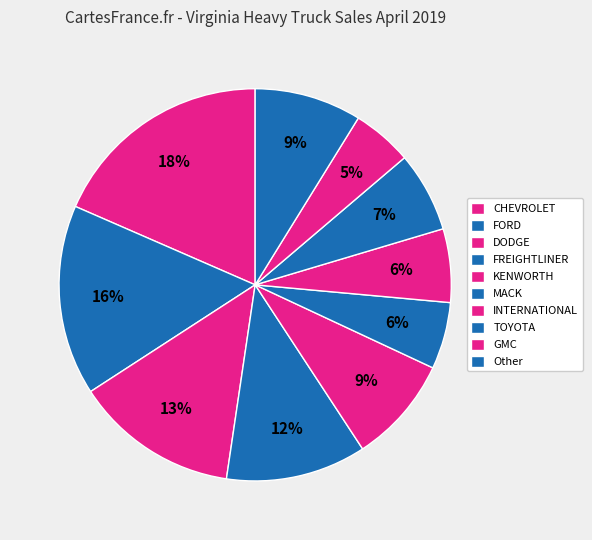

Does CHEVROLET represent more than half of the total?

No